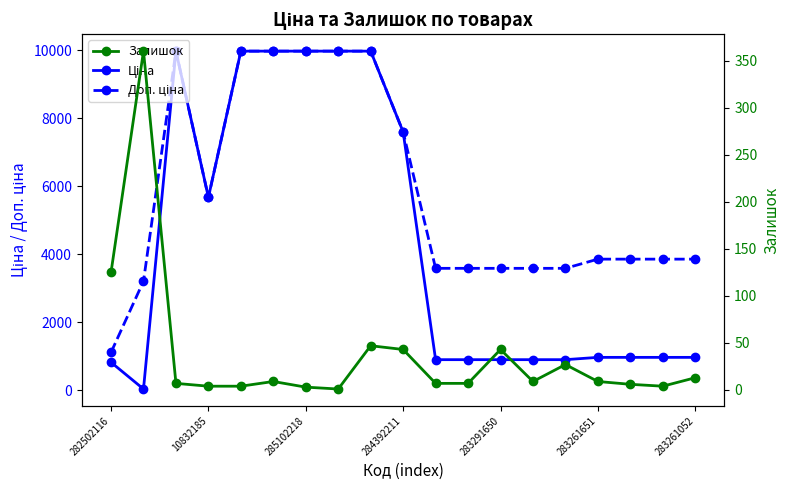

What are all the series names shown in the legend?

Ціна, Доп. ціна, Залишок